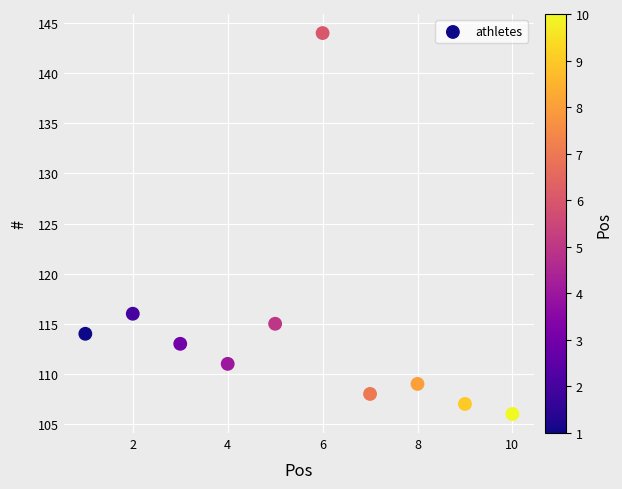

What Y value in the scatter plot is closest to 125?

116